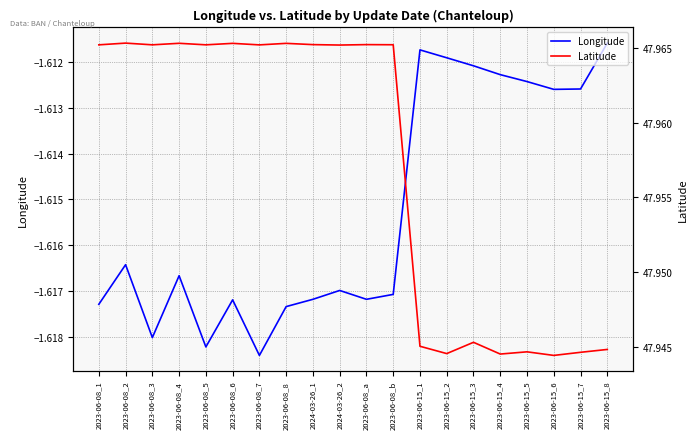

What is the label of the 9th point from the left?

2024-03-26_1